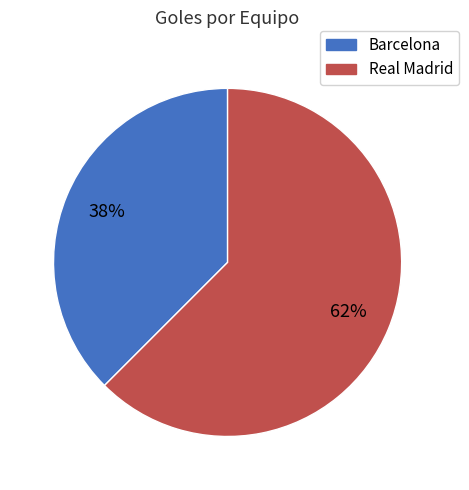

True or false: Real Madrid accounts for 62% of the total.

True